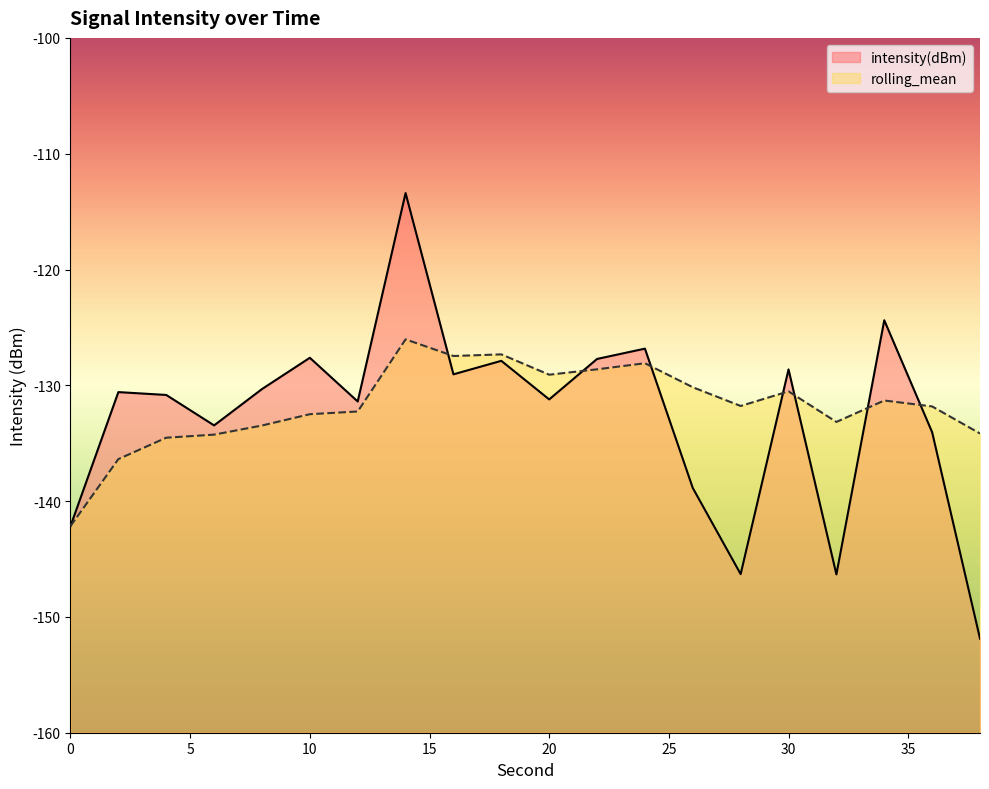

Count the number of data series in this chart.

2